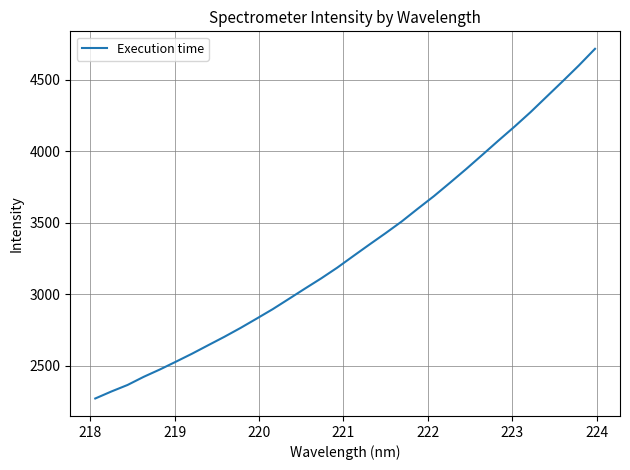

What is the smallest value displayed?

2269.5